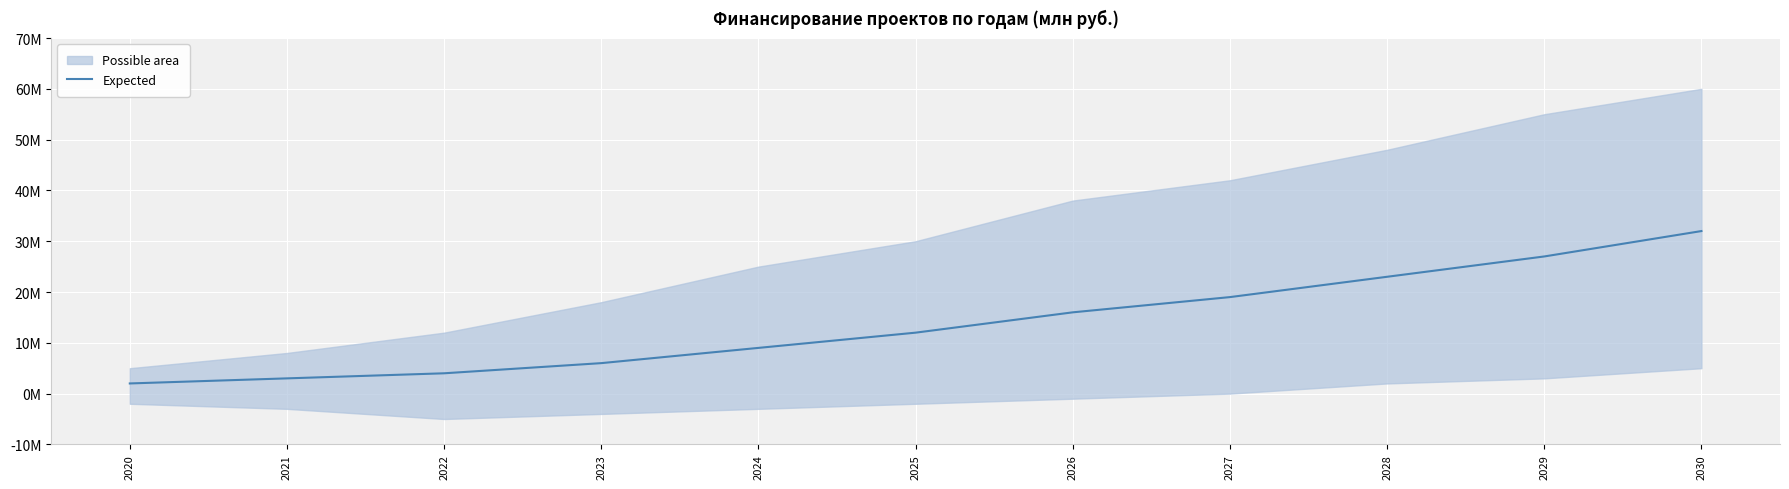

List the labels in order of value, largest first.

2030, 2029, 2028, 2027, 2026, 2025, 2024, 2023, 2022, 2021, 2020